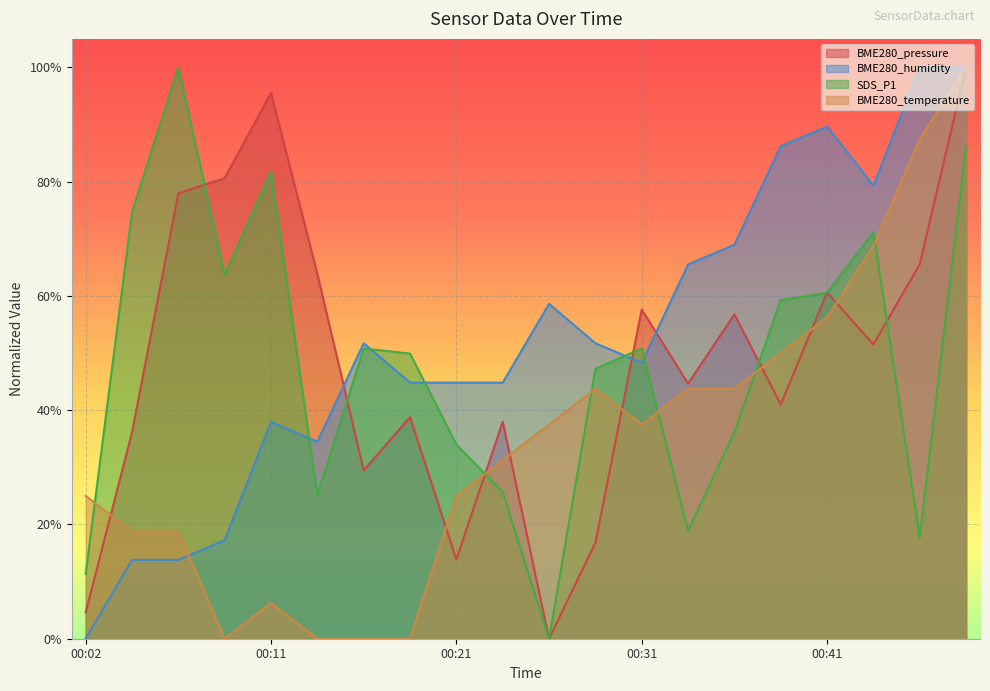

How many lines are shown in the chart?

4